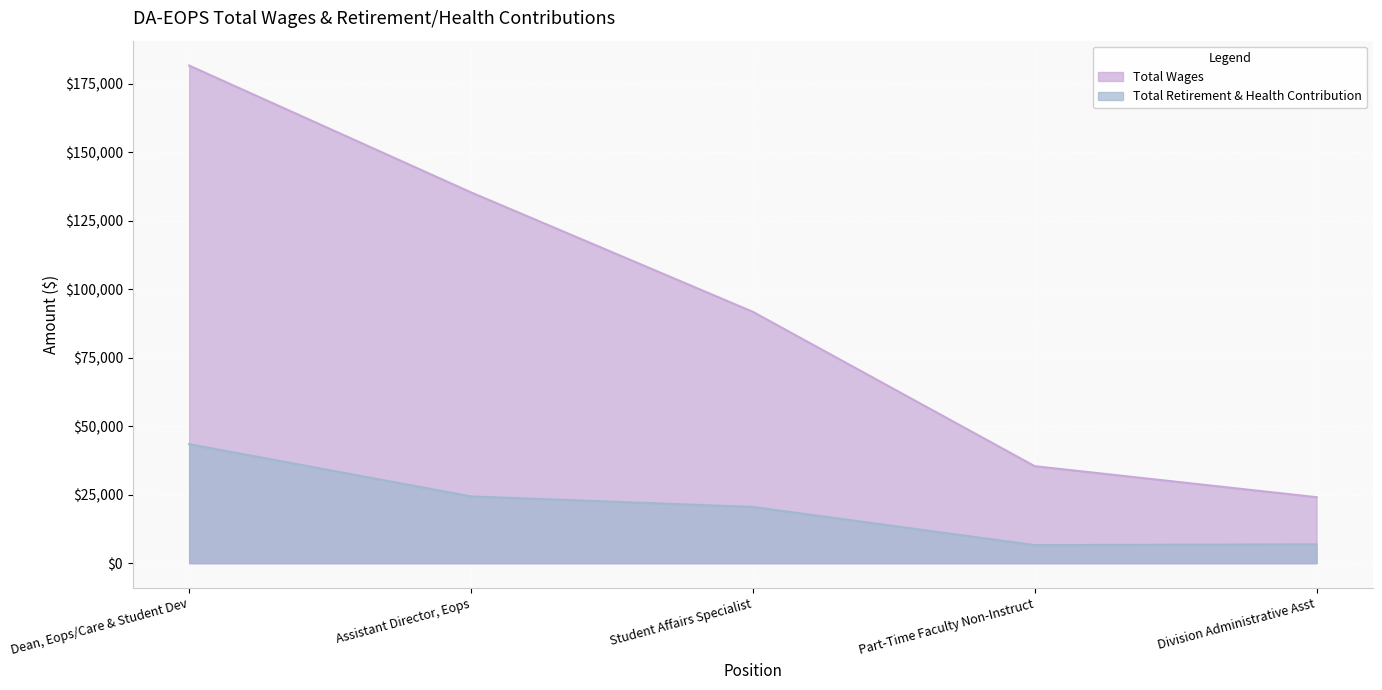

Reading left to right, list all the values displayed in this chart.

Total Wages: 181704	135395	91775	35423	24100
Total Retirement & Health Contribution: 43460	24395	20537	6609	6886